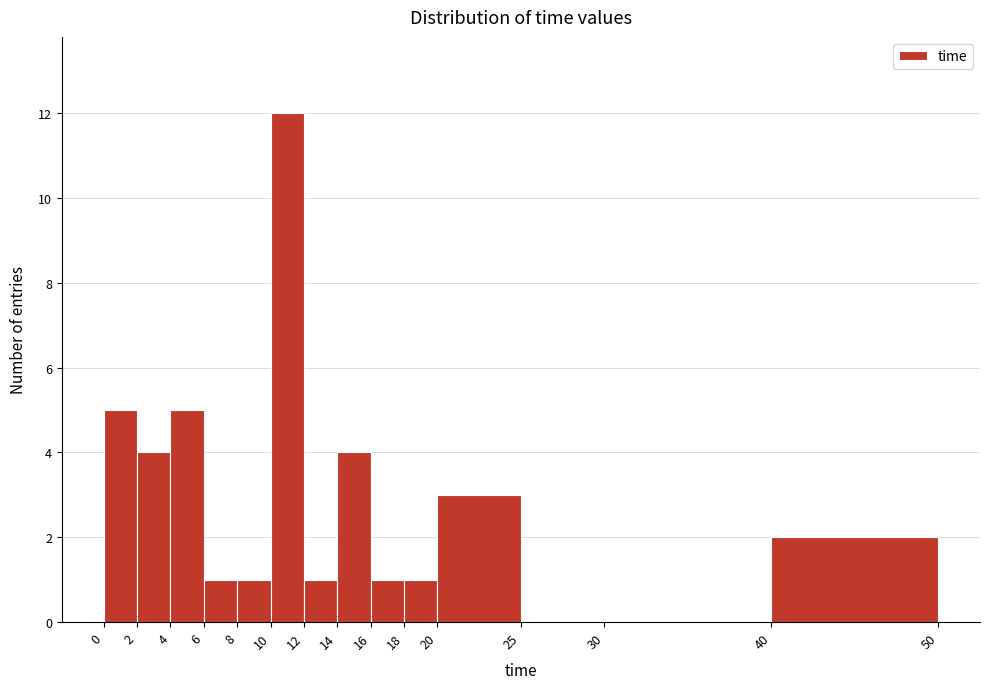

Reading left to right, transcribe this chart: for each bar, give the range it covers on the x-axis and its height. The values are not printed on the chart, so give them approximately, as read against the axis.

0 to 2: 5
2 to 4: 4
4 to 6: 5
6 to 8: 1
8 to 10: 1
10 to 12: 12
12 to 14: 1
14 to 16: 4
16 to 18: 1
18 to 20: 1
20 to 25: 3
25 to 30: 0
30 to 40: 0
40 to 50: 2